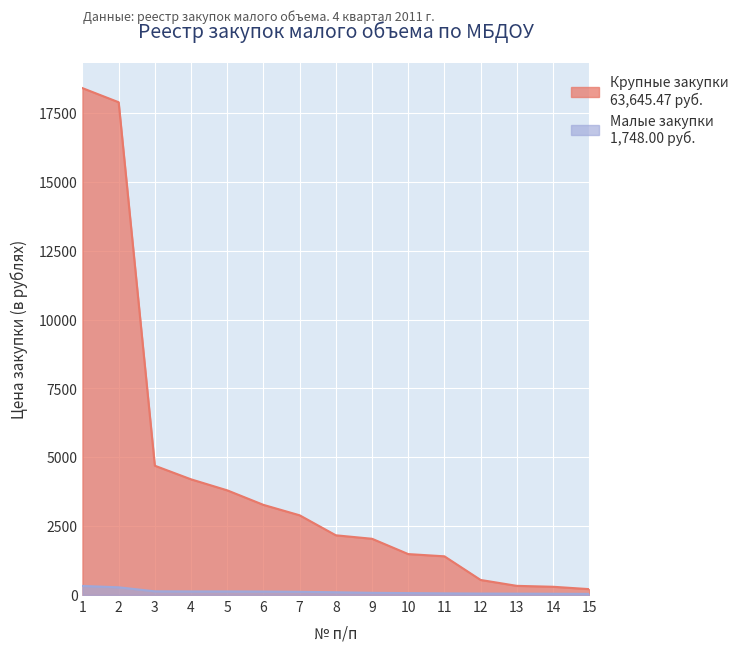

What is the minimum value for Малые закупки?

42.0